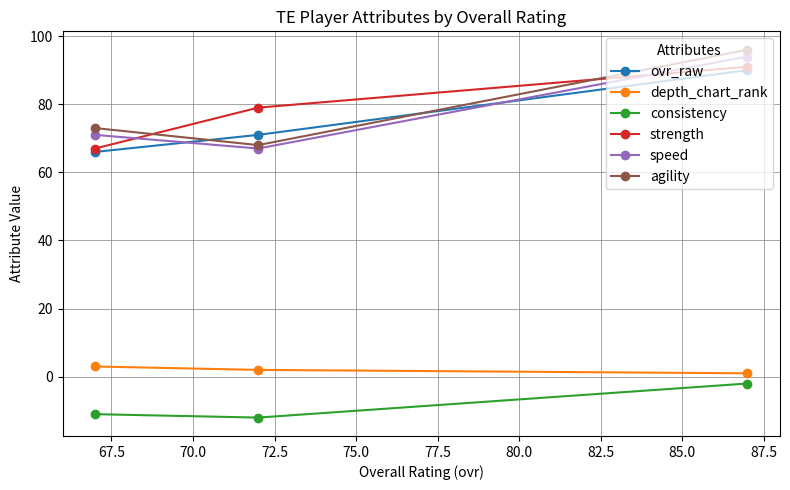

Reading left to right, what are all the values shown in this chart?

ovr_raw: 66	71	90
depth_chart_rank: 3	2	1
consistency: -11	-12	-2
strength: 67	79	91
speed: 71	67	94
agility: 73	68	96